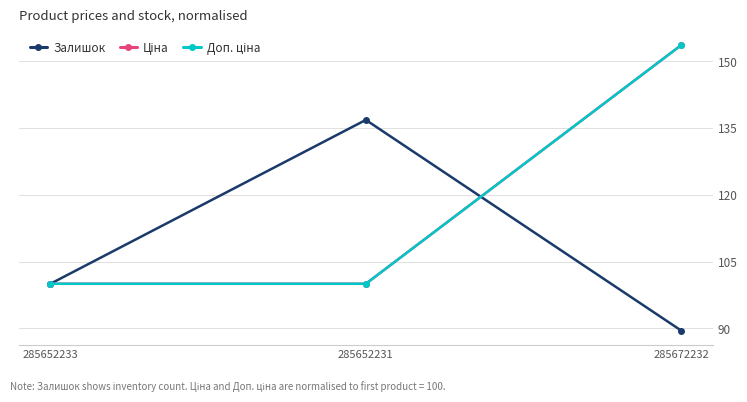

Does the chart have visible grid lines?

Yes